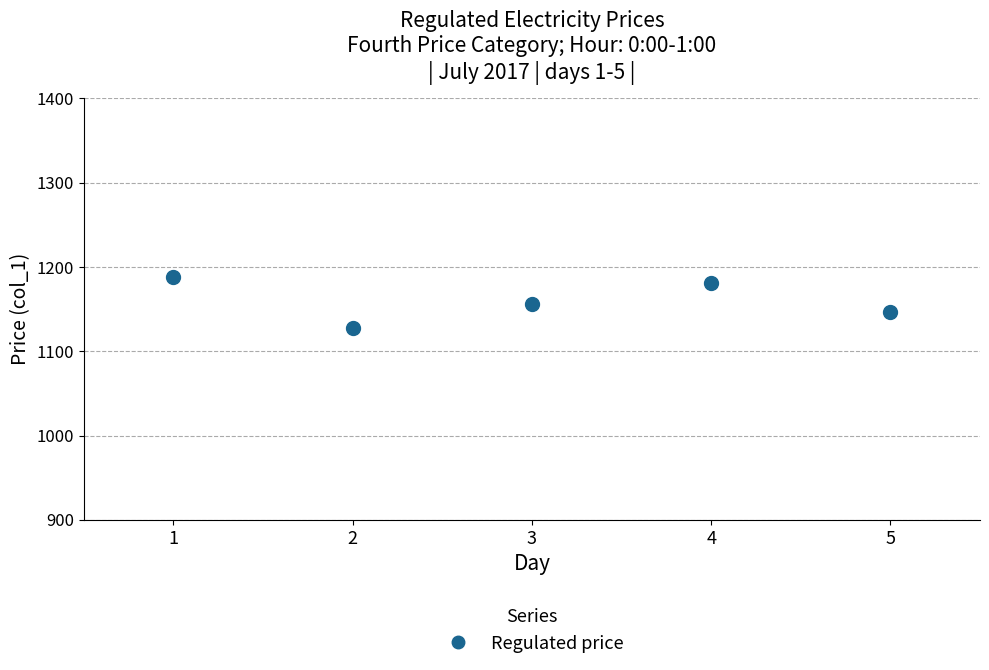

What is the range of X values (max minus min)?

4.0